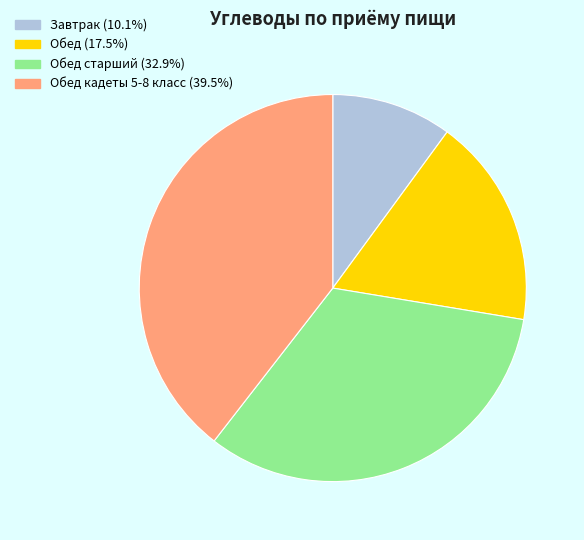

Is there a majority slice in this chart?

No